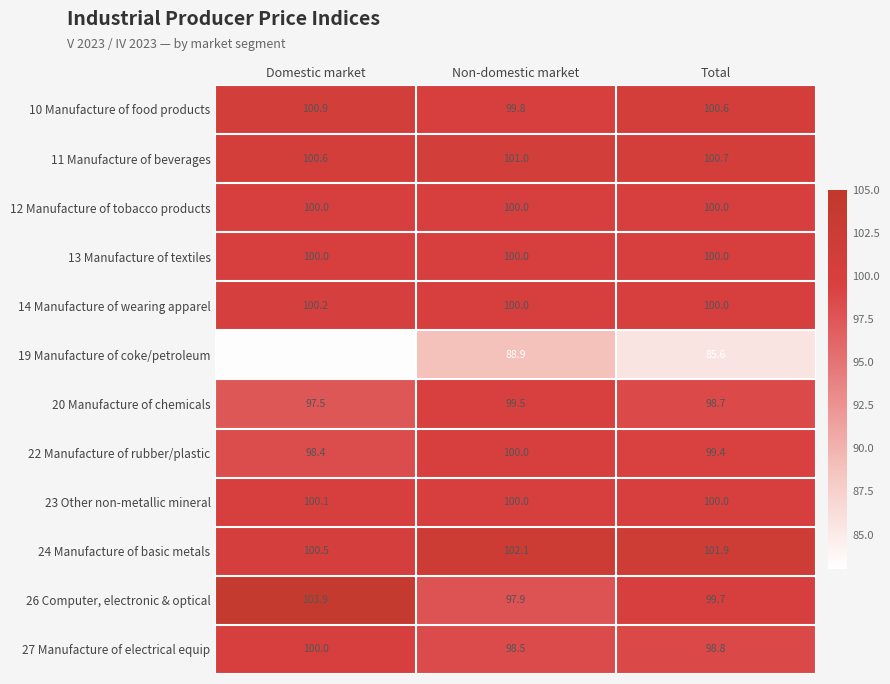

Read the 19 Manufacture of coke/petroleum value at Non-domestic market.

88.9